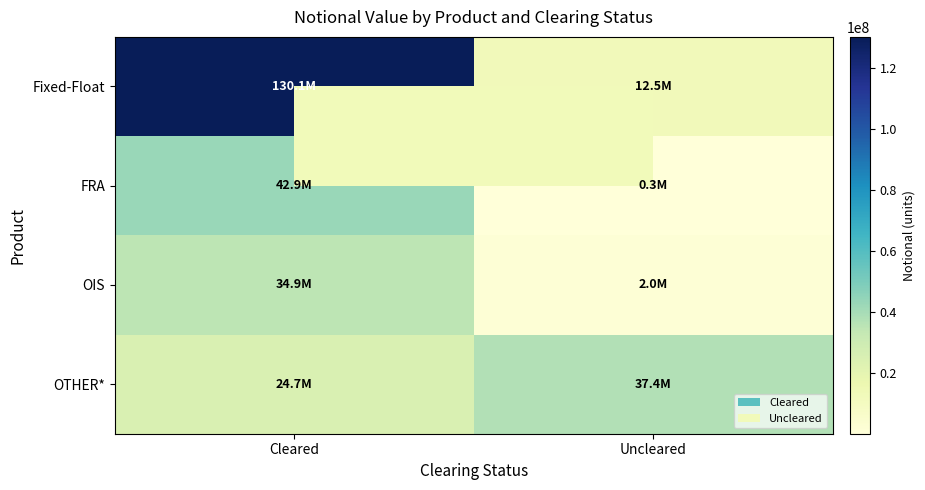

At how many categories does at least one series exceed 45109506?

1